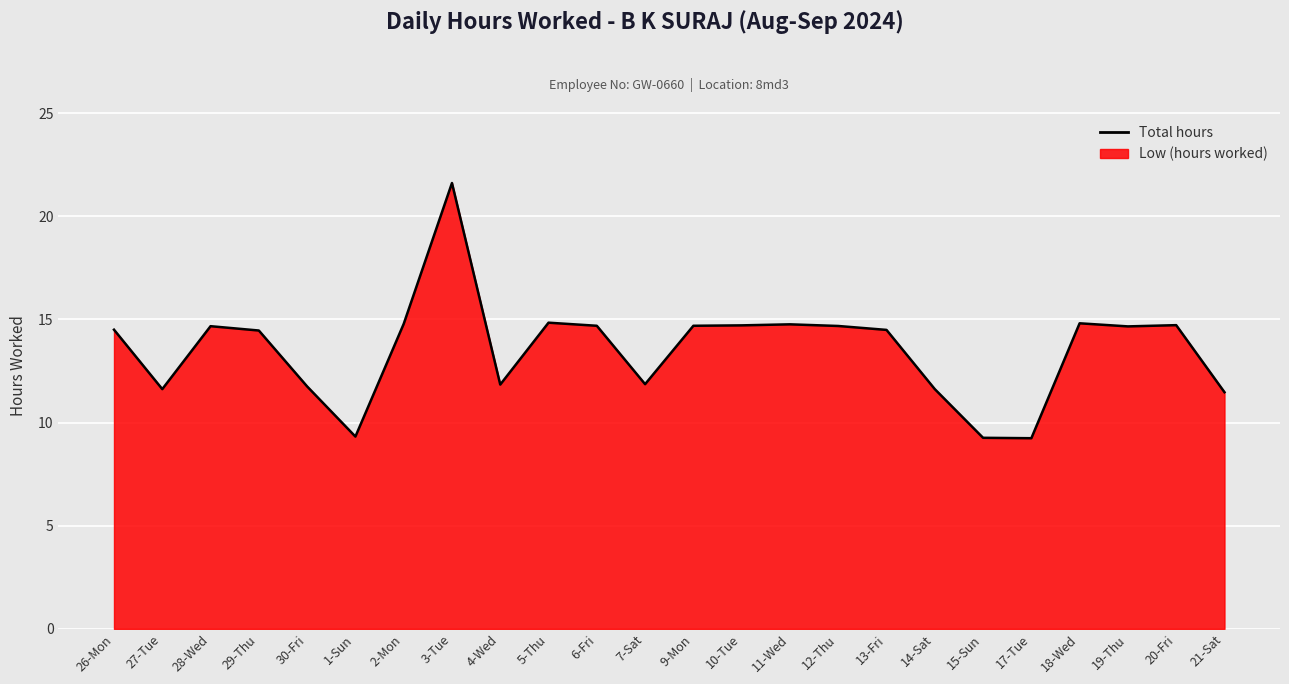

Reading left to right, what are all the values shown in this chart?

26-Mon=14.5	27-Tue=11.6	28-Wed=14.7	29-Thu=14.5	30-Fri=11.8	1-Sun=9.3	2-Mon=14.8	3-Tue=21.6	4-Wed=11.8	5-Thu=14.8	6-Fri=14.7	7-Sat=11.9	9-Mon=14.7	10-Tue=14.7	11-Wed=14.8	12-Thu=14.7	13-Fri=14.5	14-Sat=11.6	15-Sun=9.3	17-Tue=9.2	18-Wed=14.8	19-Thu=14.7	20-Fri=14.7	21-Sat=11.5